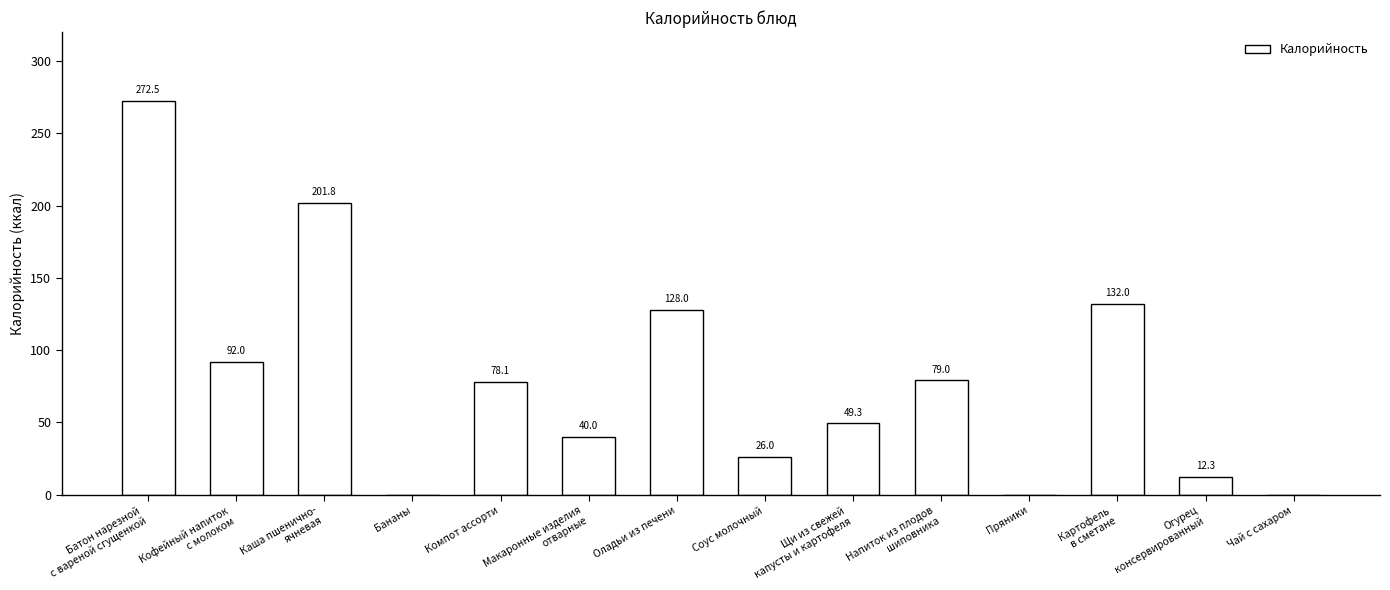

Reading right to left, list all the values displayed in this chart.

Чай с сахаром=0.0	Огурец
консервированный=12.3	Картофель
в сметане=132.0	Пряники=0.0	Напиток из плодов
шиповника=79.0	Щи из свежей
капусты и картофеля=49.3	Соус молочный=26.0	Оладьи из печени=128.0	Макаронные изделия
отварные=40.0	Компот ассорти=78.1	Бананы=0.0	Каша пшенично-
ячневая=201.8	Кофейный напиток
с молоком=92.0	Батон нарезной
с вареной сгущенкой=272.5